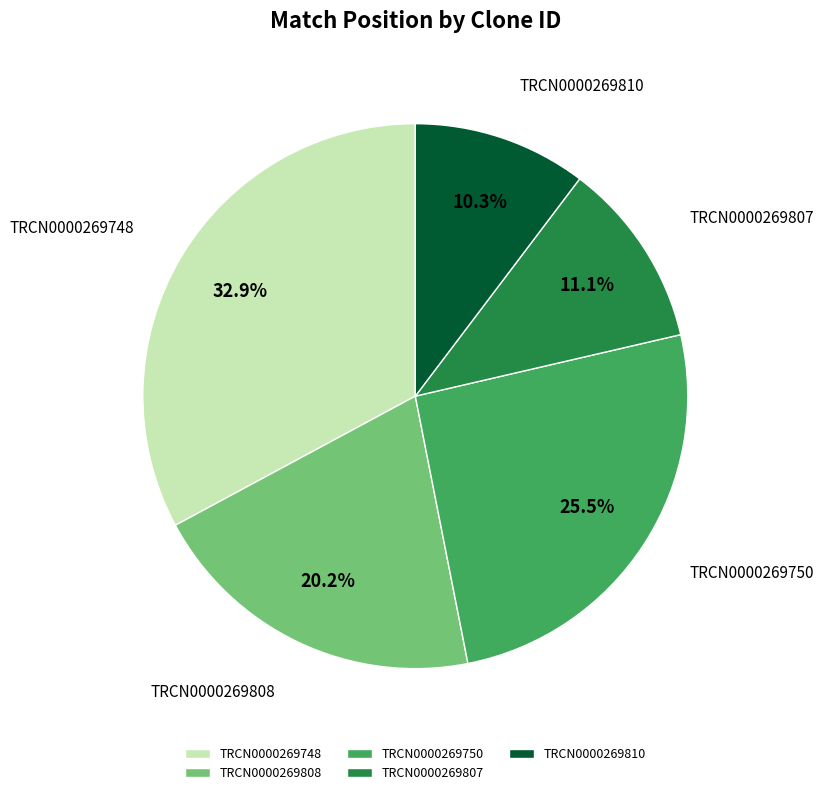

To the nearest percent, what is the difference between the largest and smallest slice percentages?

23%